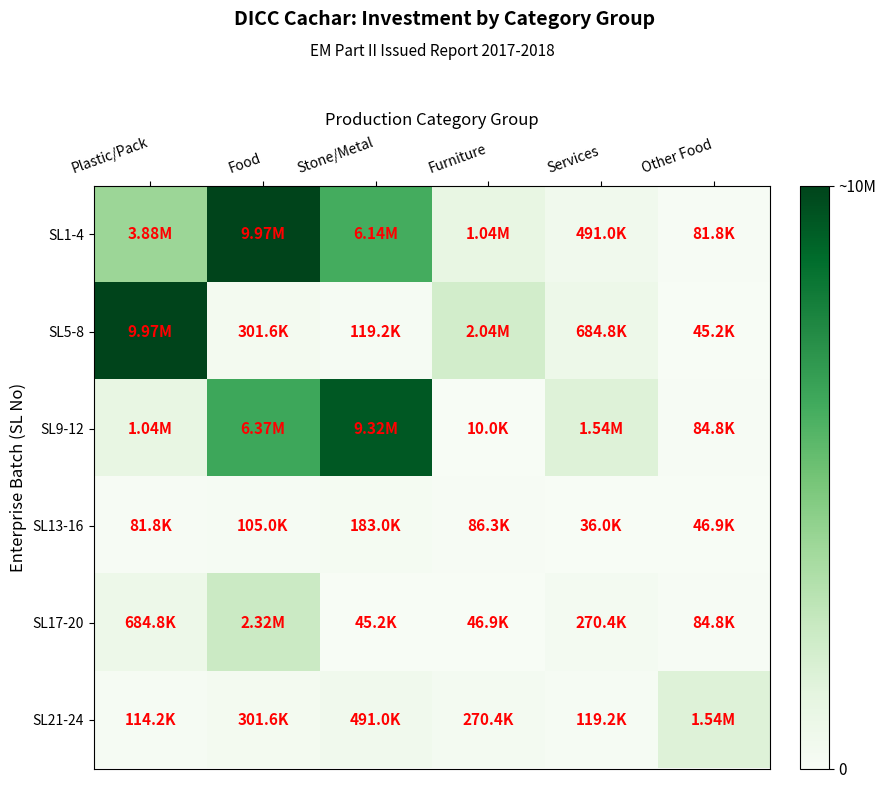

At which category is the sum across all series the highest?

Food